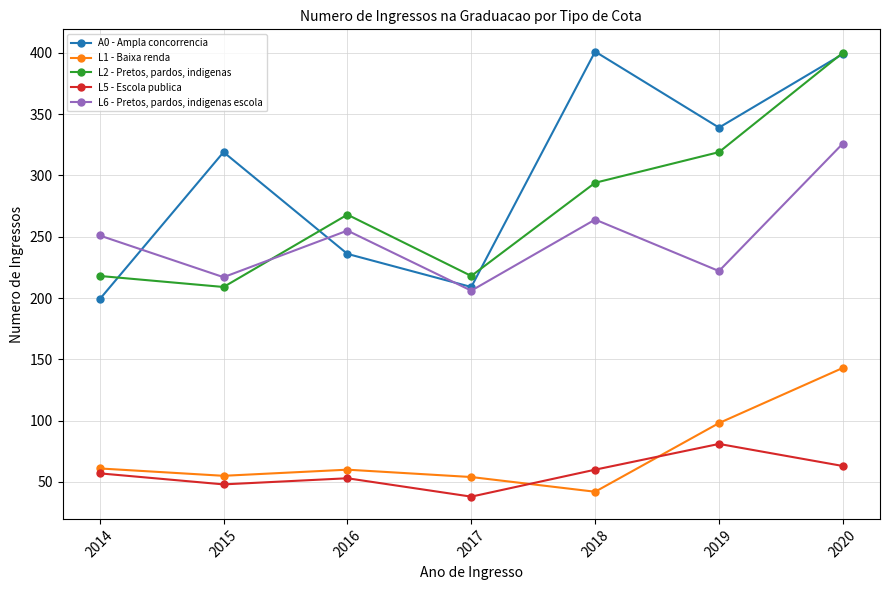

The value of L1 - Baixa renda at 2018 is 42. True or false?

True